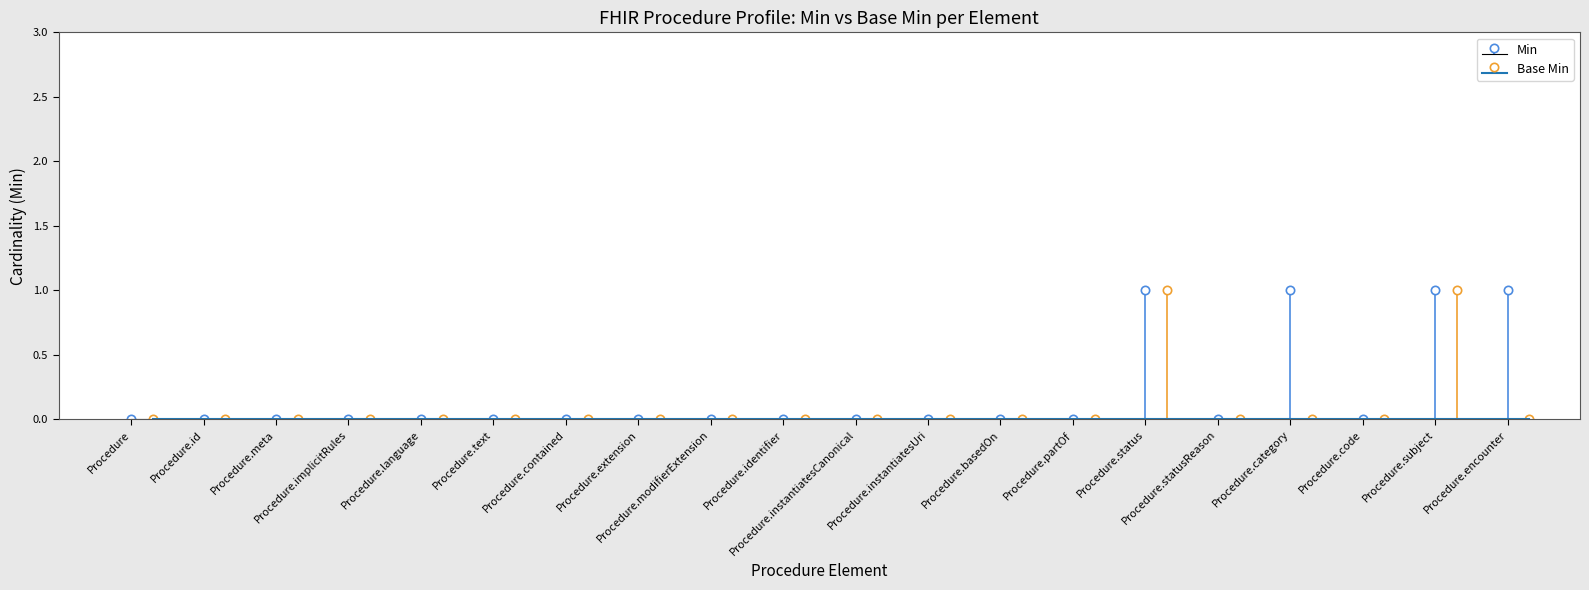

Count the Base Min values in the range 0 to 1.

20